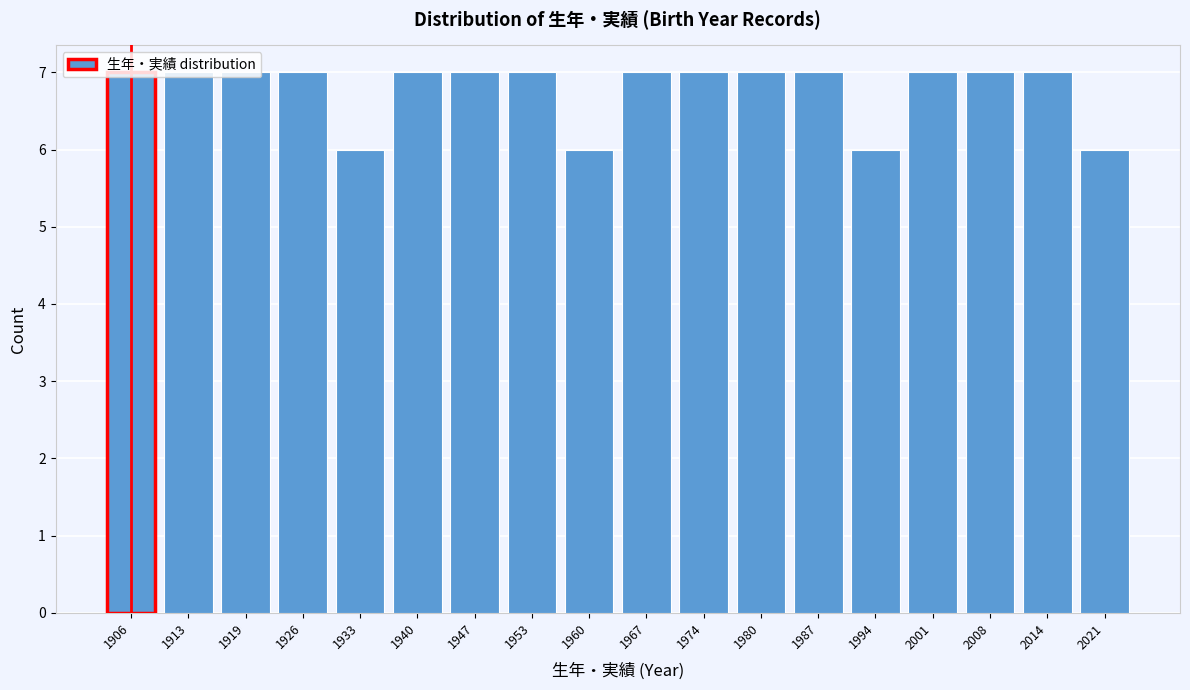

Reading left to right, transcribe this chart: for each bar, give the range it covers on the x-axis and its height. Neither the bar edges nor the heights are printed on the chart, so give them approximately, as read against the axes.

1903 to 1910: 7
1910 to 1917: 7
1917 to 1923: 7
1923 to 1930: 7
1930 to 1937: 6
1937 to 1944: 7
1944 to 1950: 7
1950 to 1957: 7
1957 to 1964: 6
1964 to 1971: 7
1971 to 1978: 7
1978 to 1984: 7
1984 to 1991: 7
1991 to 1998: 6
1998 to 2005: 7
2005 to 2011: 7
2011 to 2018: 7
2018 to 2025: 6